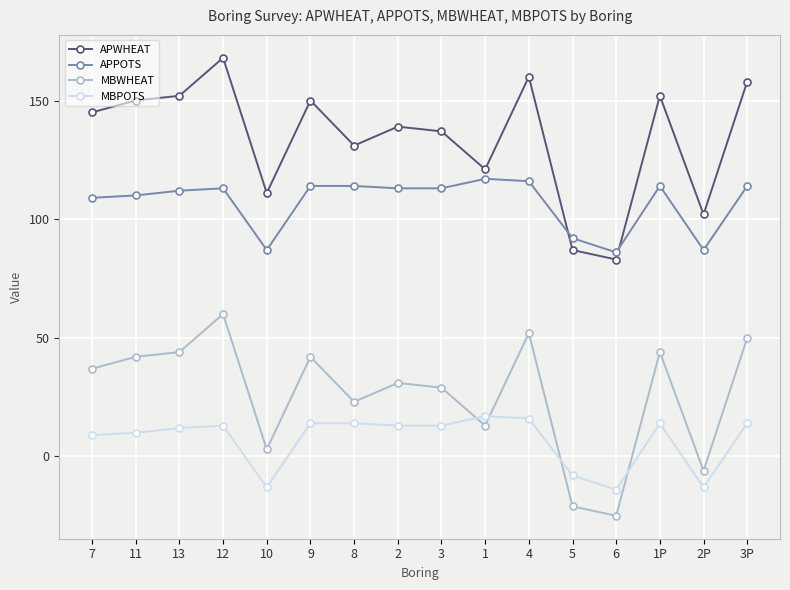

Rank the series at 4 from highest to lowest value.

APWHEAT, APPOTS, MBWHEAT, MBPOTS